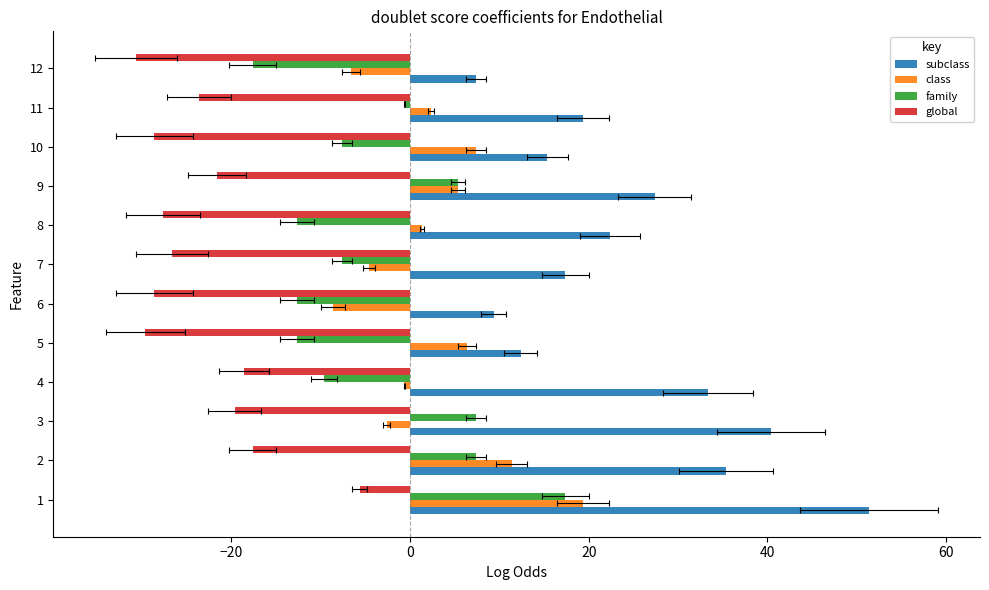

How many bars are there in total?

48